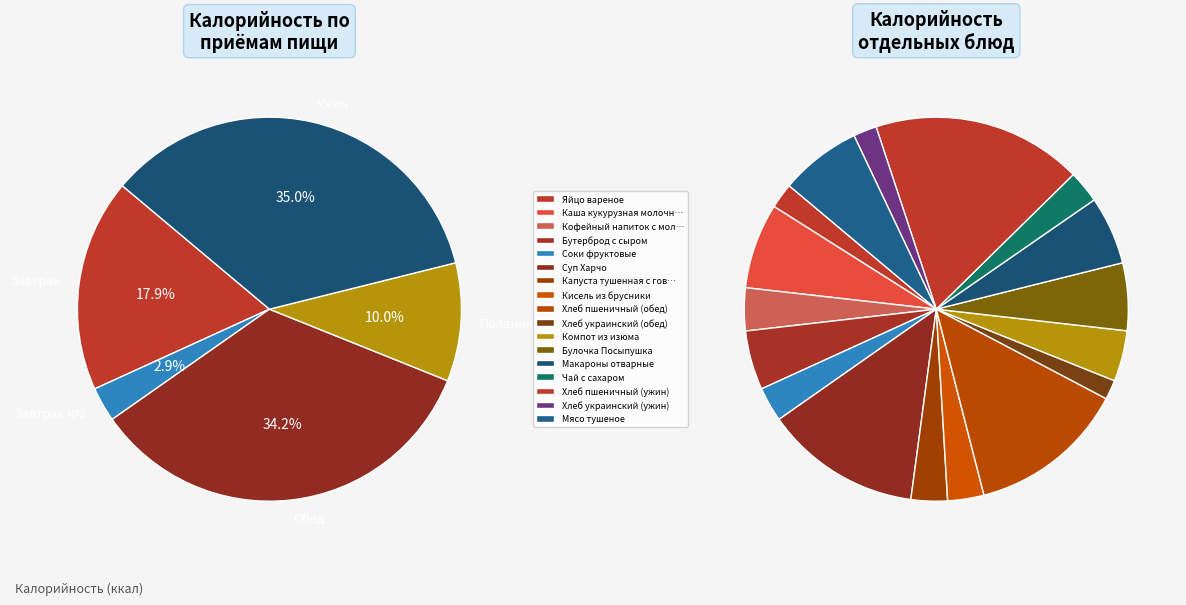

How many segments does this pie chart have?

17